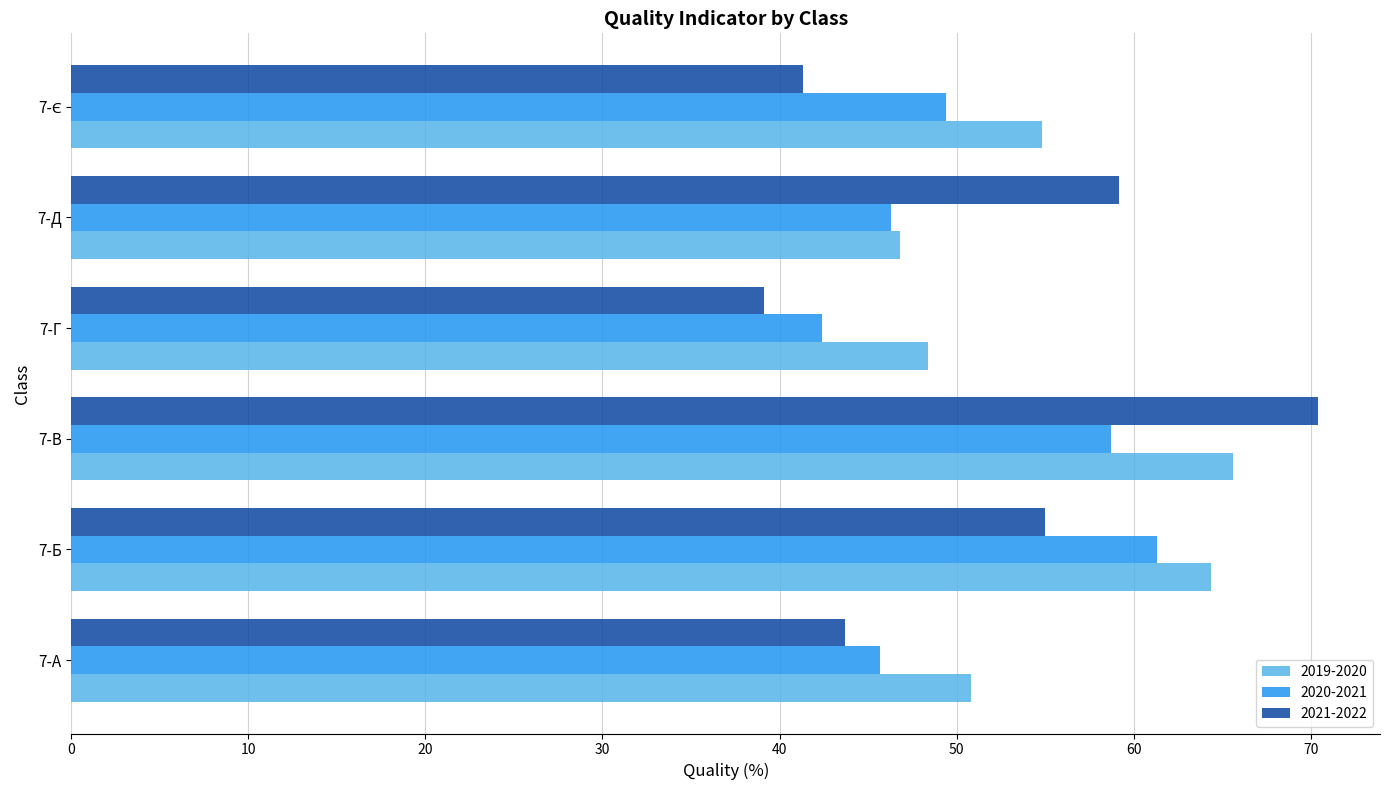

Which category has the lowest value across all series?

7-Г